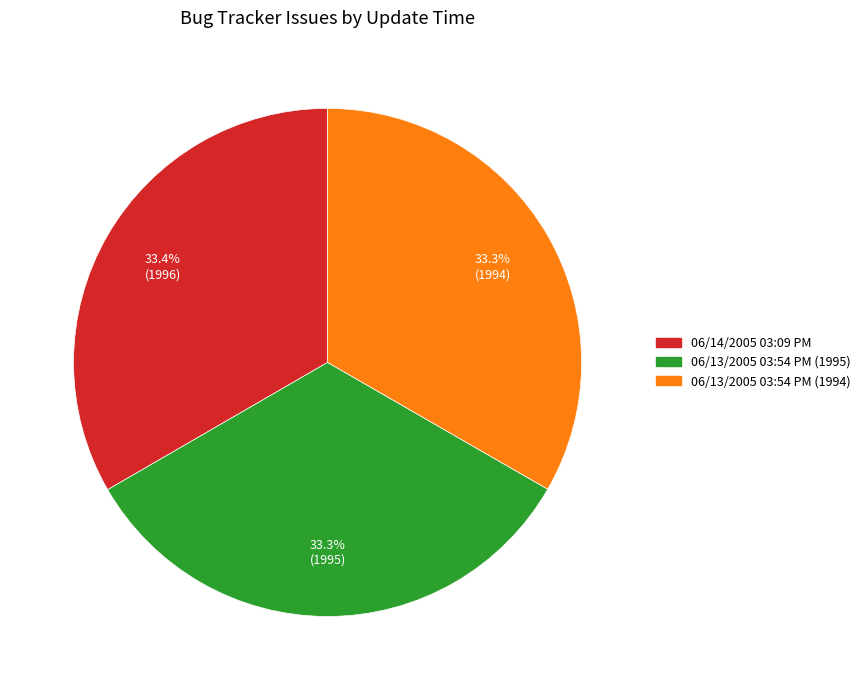

Is there a majority slice in this chart?

No